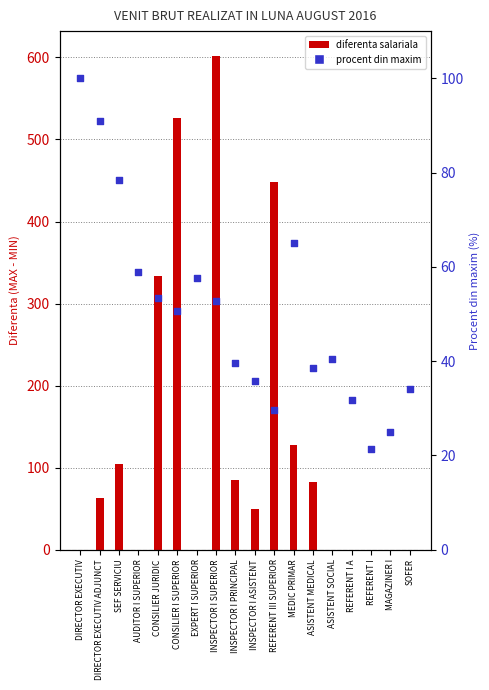

Which series has the largest Y range (max minus min)?

NIVEL MINIM (diff)